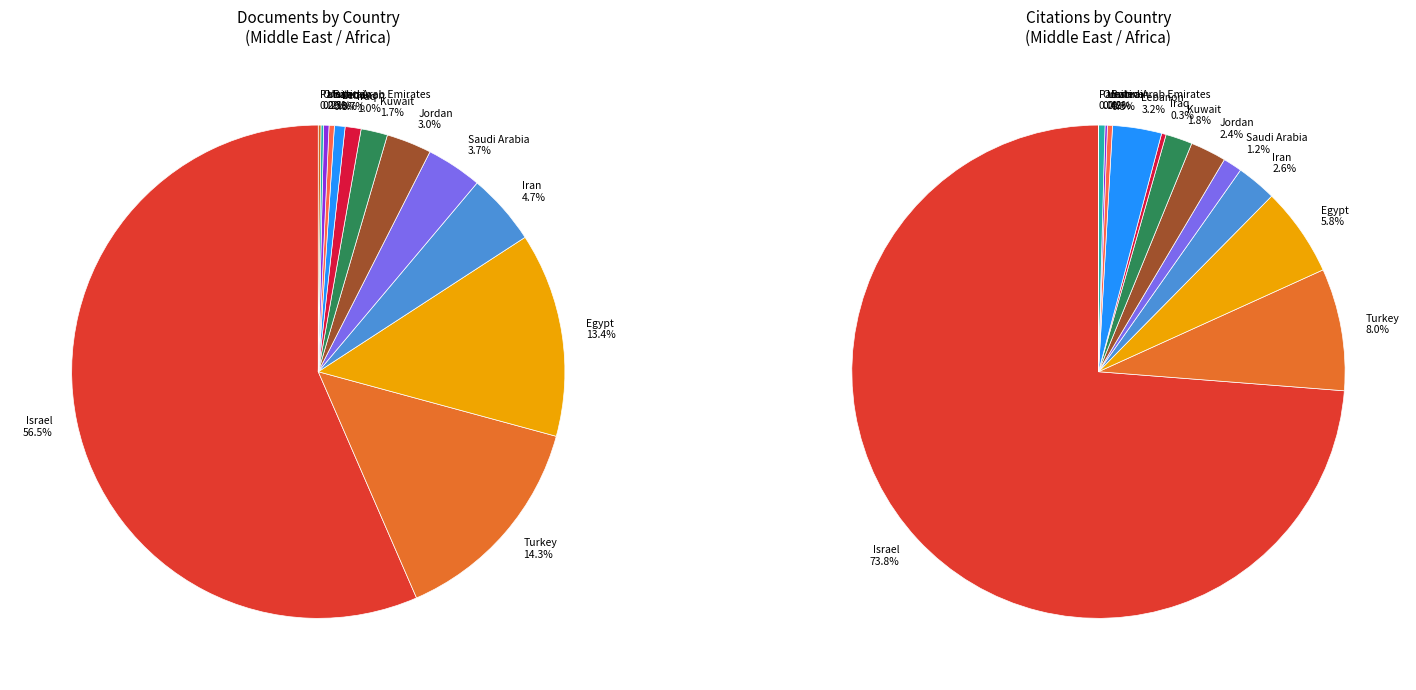

Does any single category account for the majority?

Yes